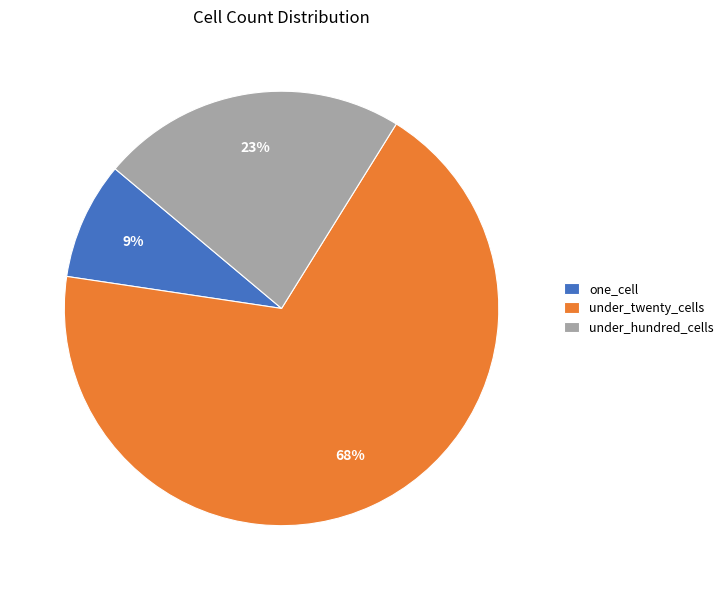

The one_cell slice represents 1% of the pie. True or false?

False